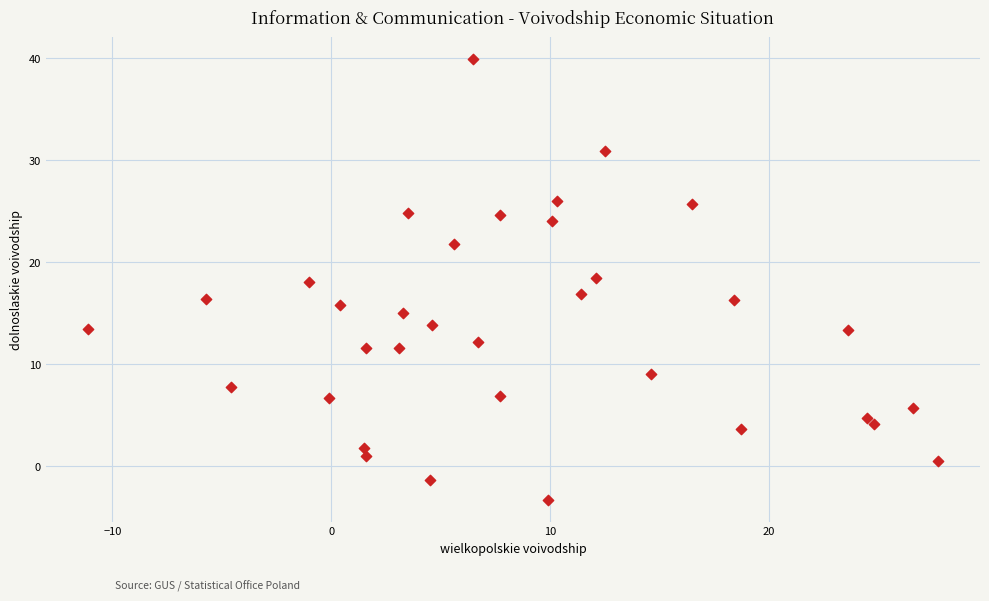

What is the range of Y values (max minus min)?

43.2